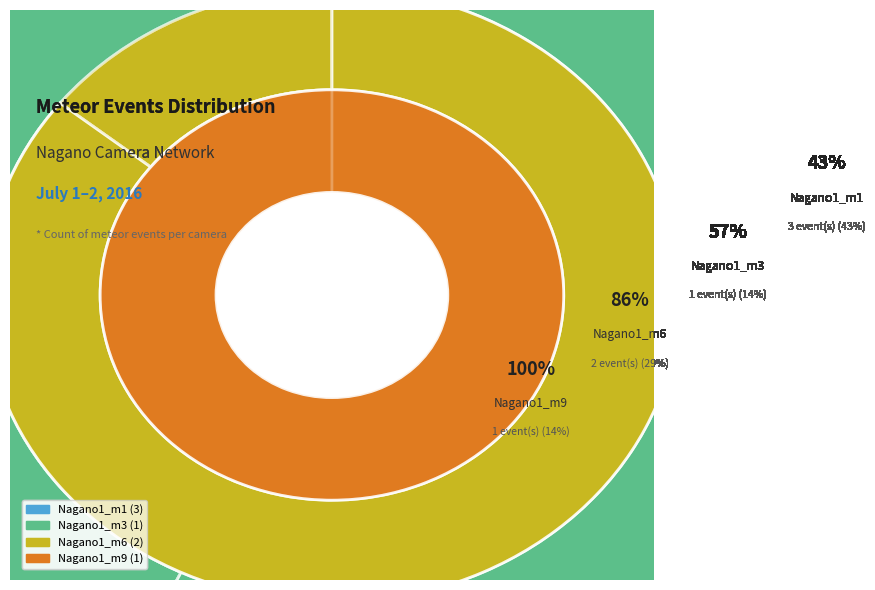

Is Nagano1_m1 (002034) the majority of the pie?

No